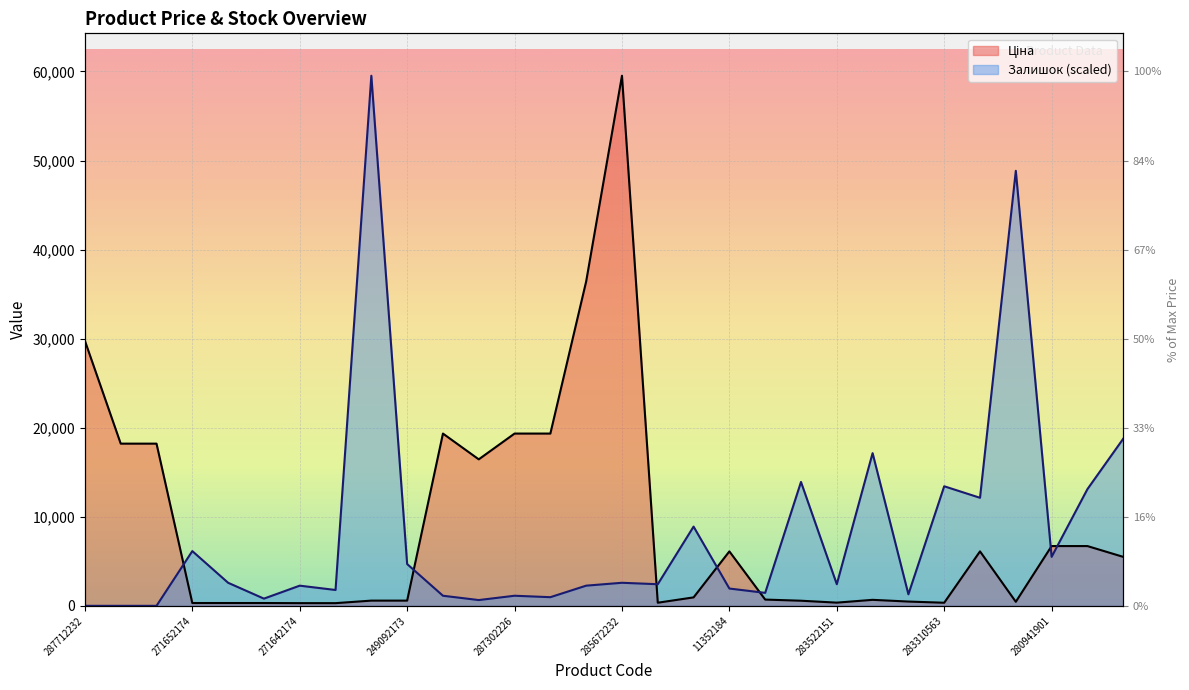

Rank the series at 11352184 from lowest to highest value.

Залишок, Ціна